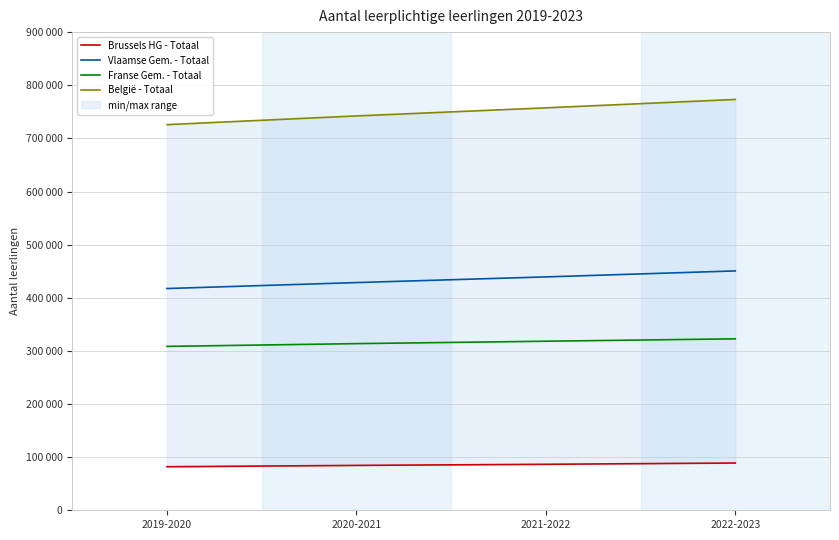

Rank the series at 2020-2021 from highest to lowest value.

België - Totaal, Vlaamse Gem. - Totaal, Franse Gem. - Totaal, Brussels HG - Totaal